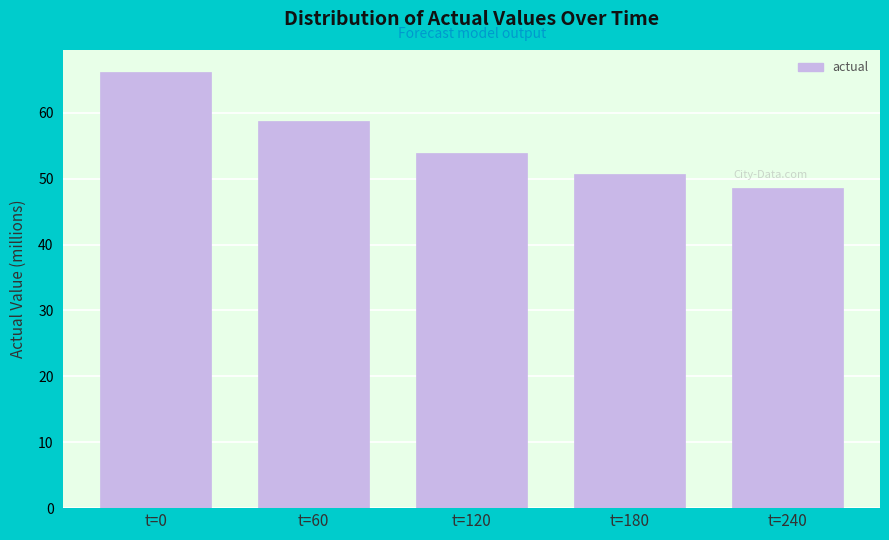

Reading left to right, list all the values displayed in this chart.

t=0=66.2	t=60=58.8	t=120=53.9	t=180=50.7	t=240=48.6